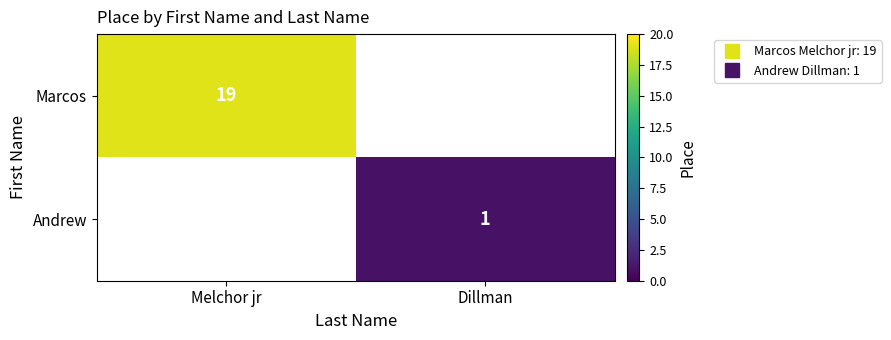

What is the maximum value for Marcos?

19.0